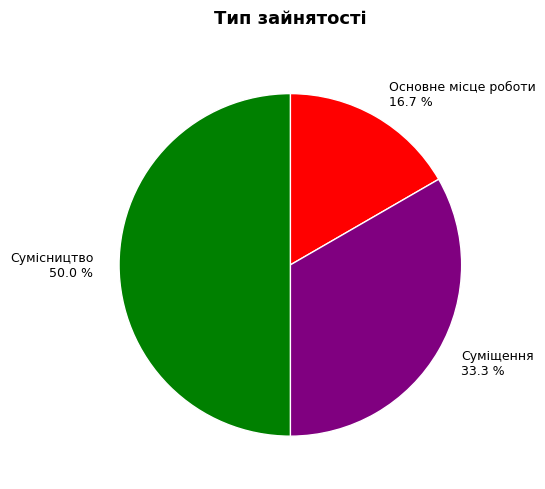

Which category has the biggest portion of the pie?

Сумісництво